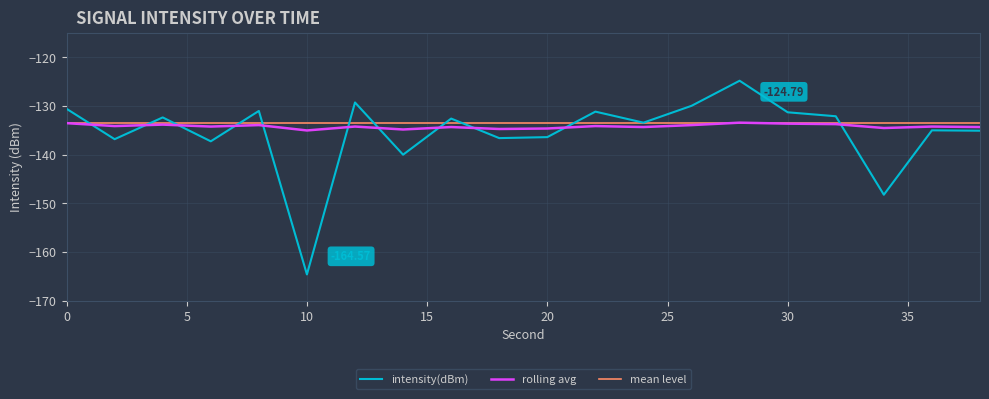

How many categories are shown in the chart?

20